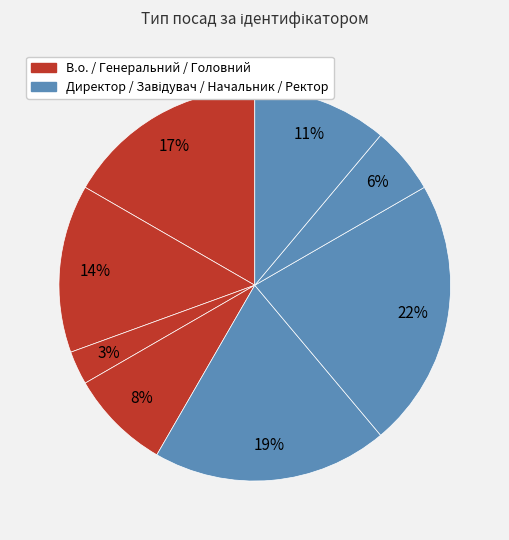

How many segments does this pie chart have?

8